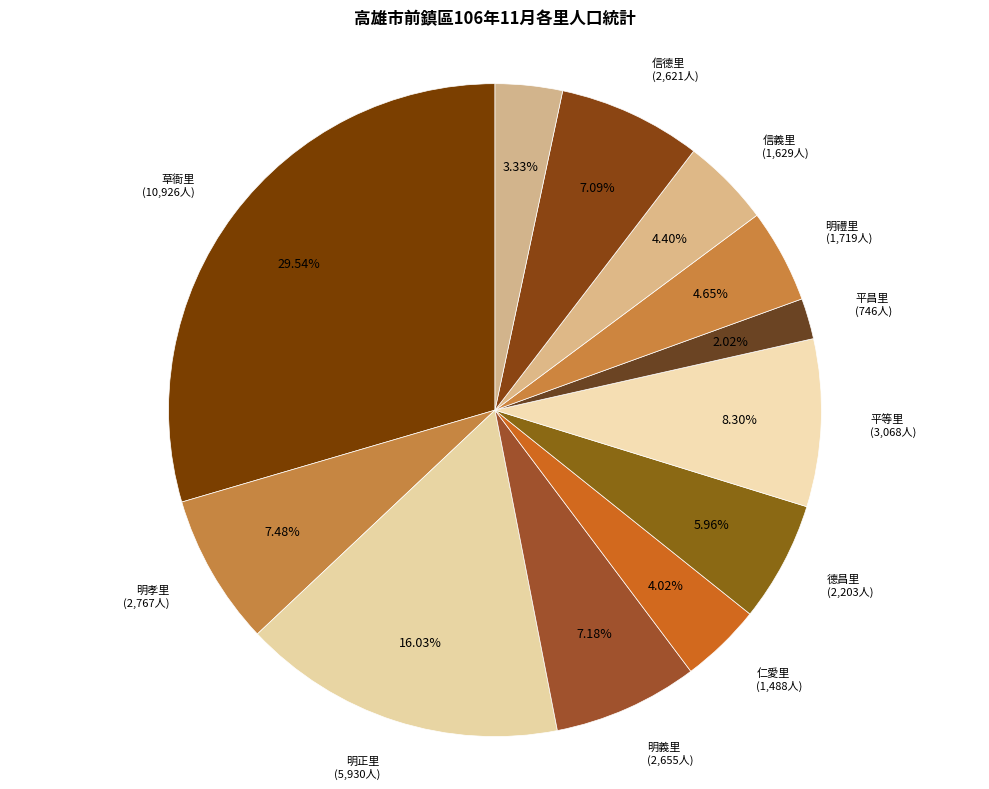

How many segments does this pie chart have?

12